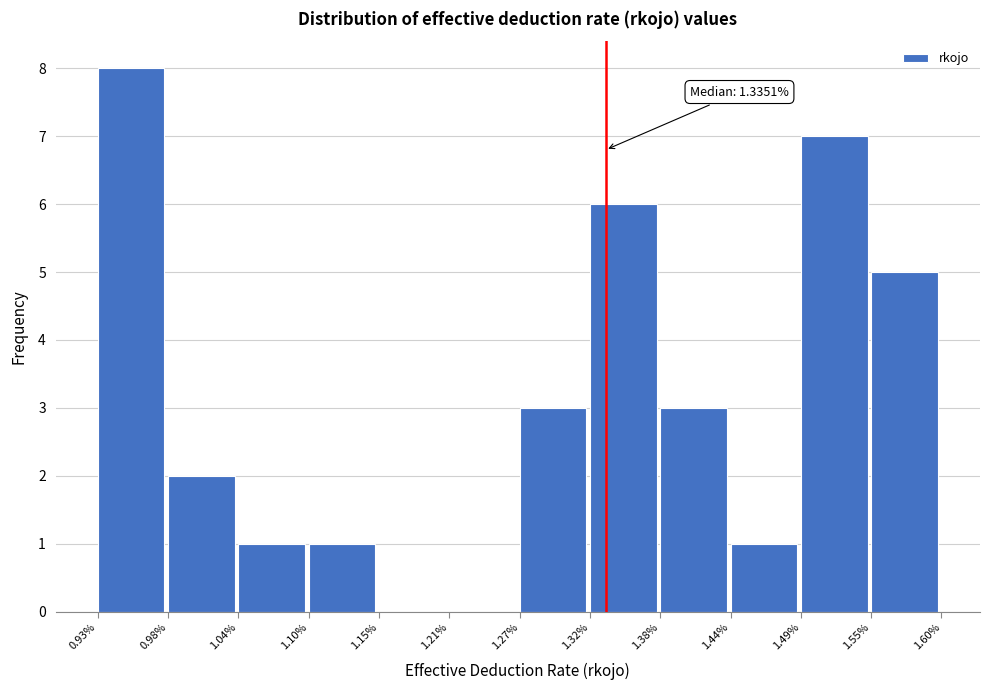

Reading left to right, transcribe all the data shown in this chart.

0.93%=8	0.98%=2	1.04%=1	1.10%=1	1.15%=0	1.21%=0	1.27%=3	1.32%=6	1.38%=3	1.44%=1	1.49%=7	1.55%=5